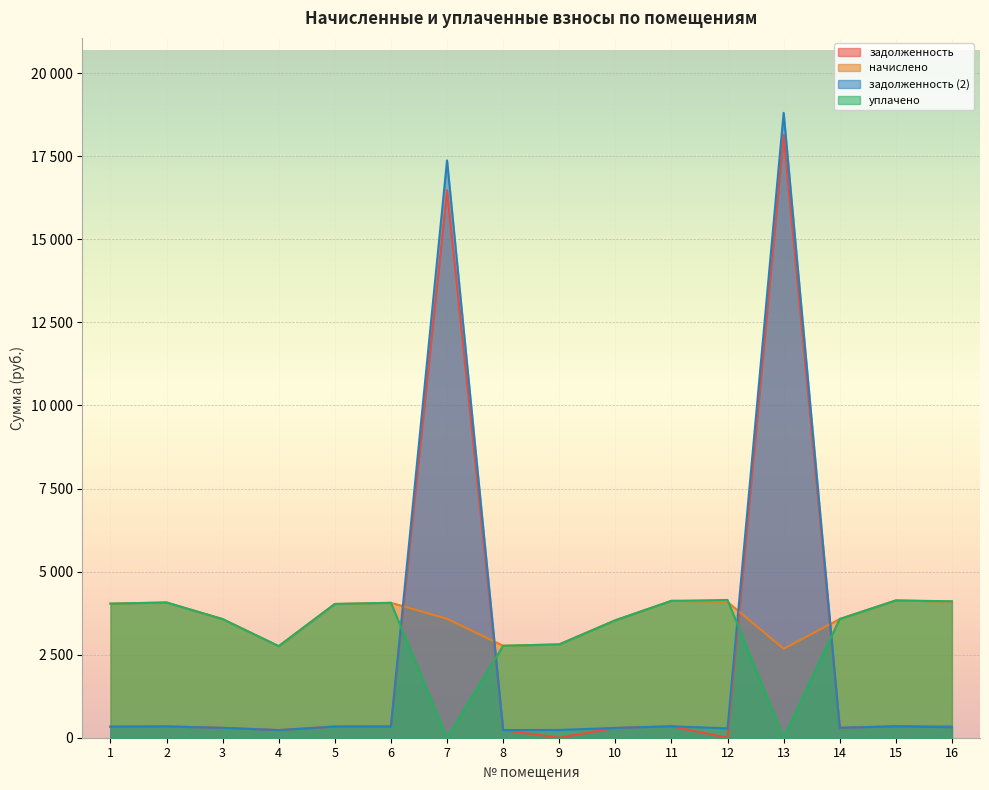

Between 5 and 10, which is larger?

5